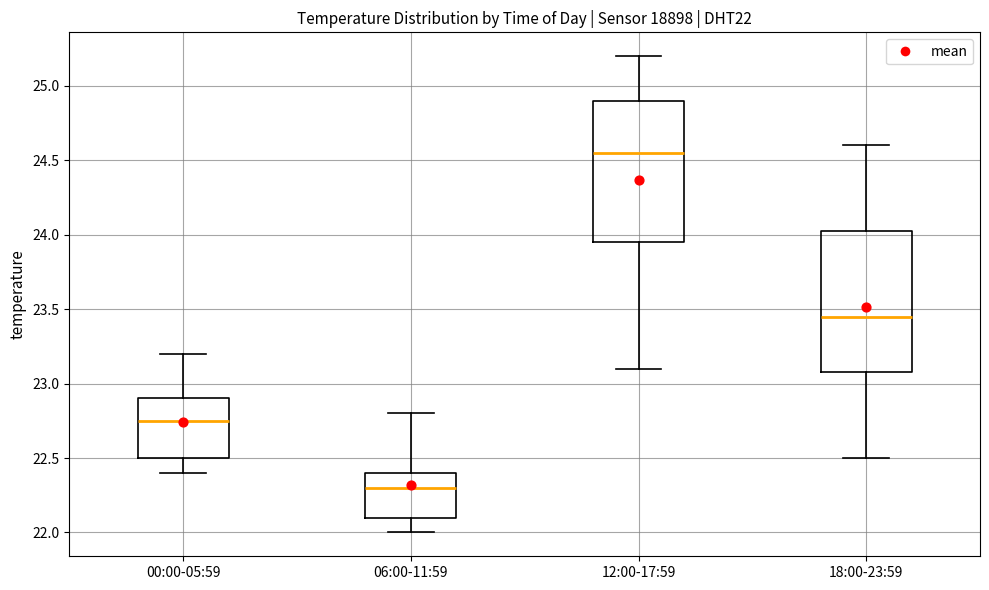

Reading left to right, read every box against the y-axis: the position of its median line, the range the box covers, and the ends of its whiskers. The values are not printed on the chart, so give them approximately, as read against the axis.

00:00-05:59: median 22.75, box 22.50 to 22.90, whiskers 22.40 to 23.20
06:00-11:59: median 22.30, box 22.10 to 22.40, whiskers 22.00 to 22.80
12:00-17:59: median 24.55, box 23.95 to 24.90, whiskers 23.10 to 25.20
18:00-23:59: median 23.45, box 23.10 to 24.05, whiskers 22.50 to 24.60